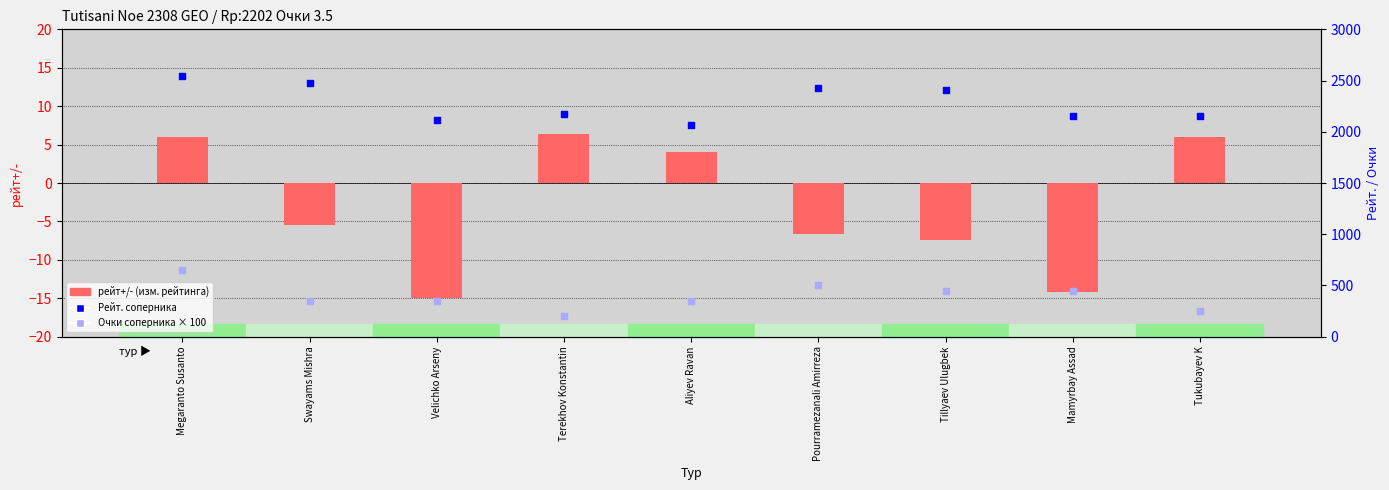

At how many categories does at least one series exceed 2533?

1